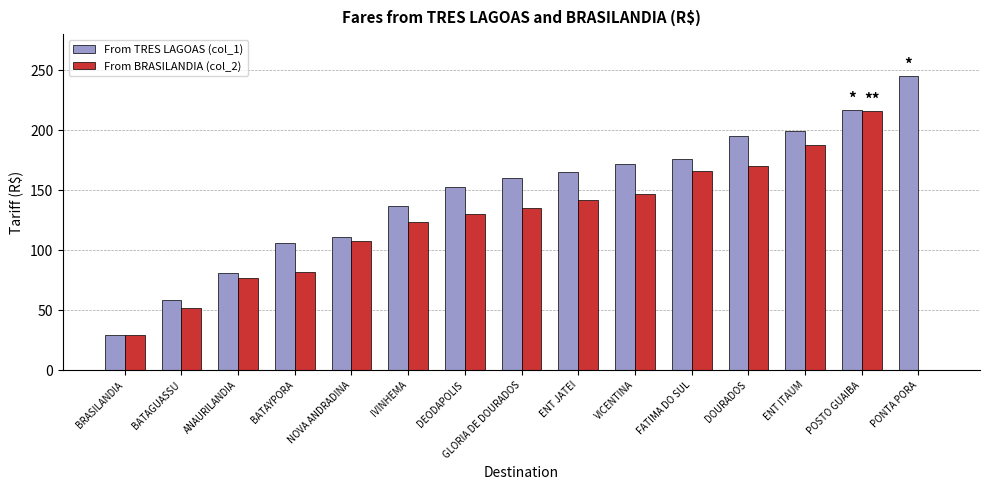

Count the number of data series in this chart.

2